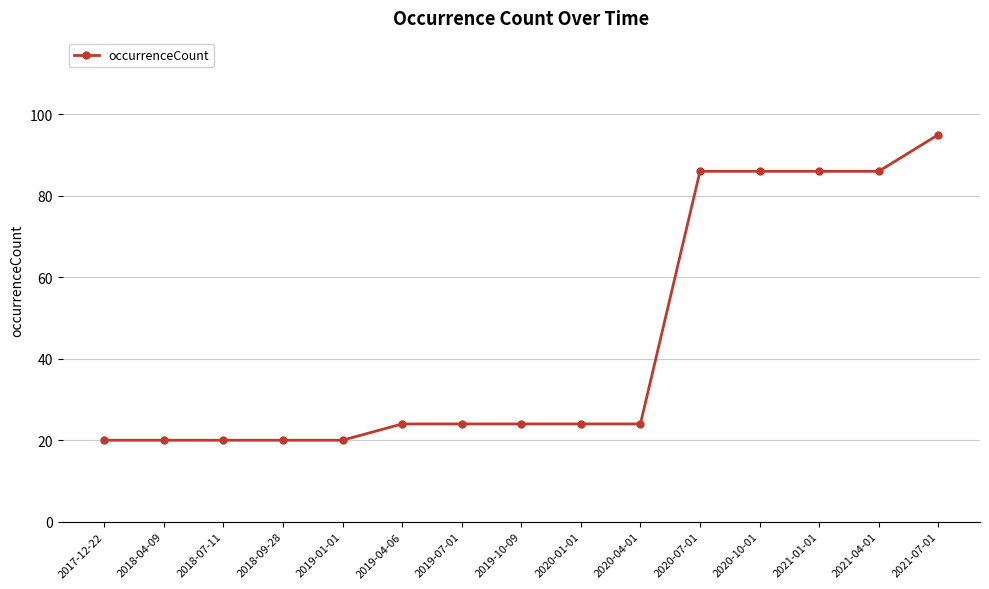

Reading left to right, list all the values displayed in this chart.

20	20	20	20	20	24	24	24	24	24	86	86	86	86	95